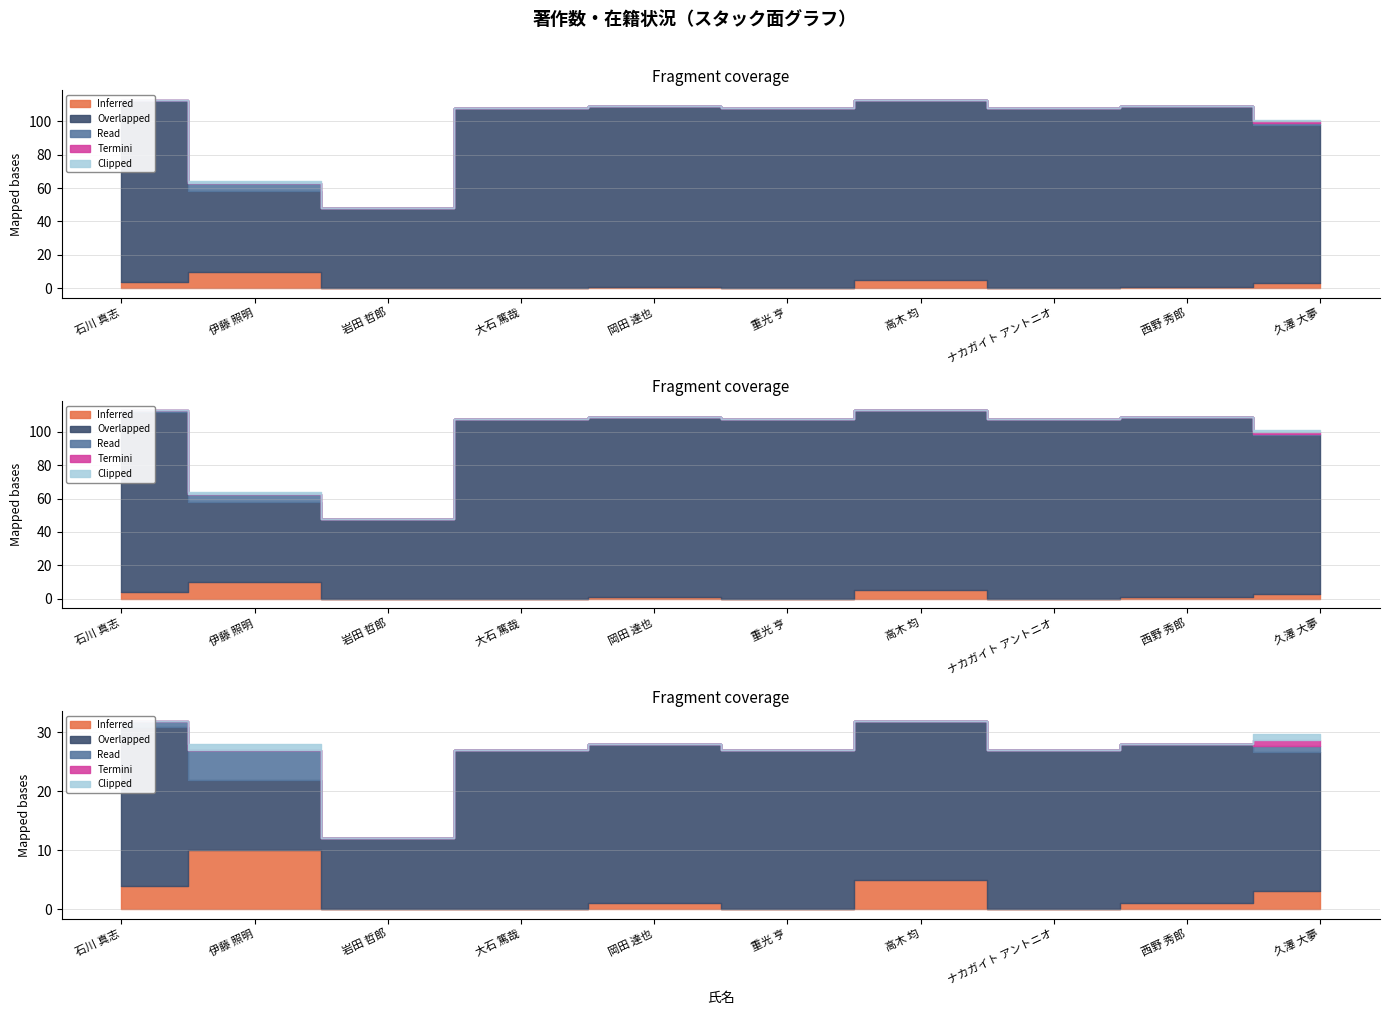

True or false: 著作2017 and 著作2018 cross at least once.

False